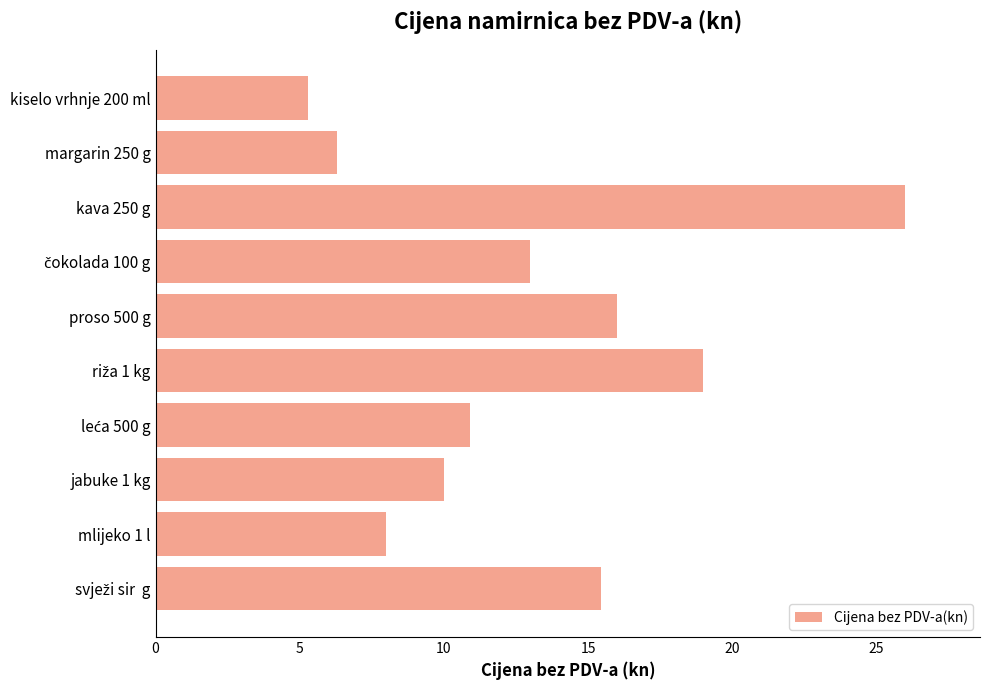

What value does the data have at mlijeko 1 l?

8.0